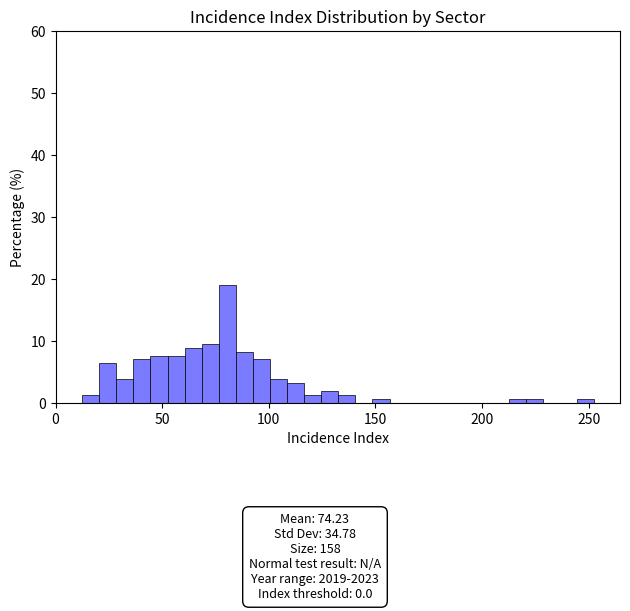

Around what value on the x-axis is the tallest bar? Give the approximate position of its centre, as read against the axis.

80